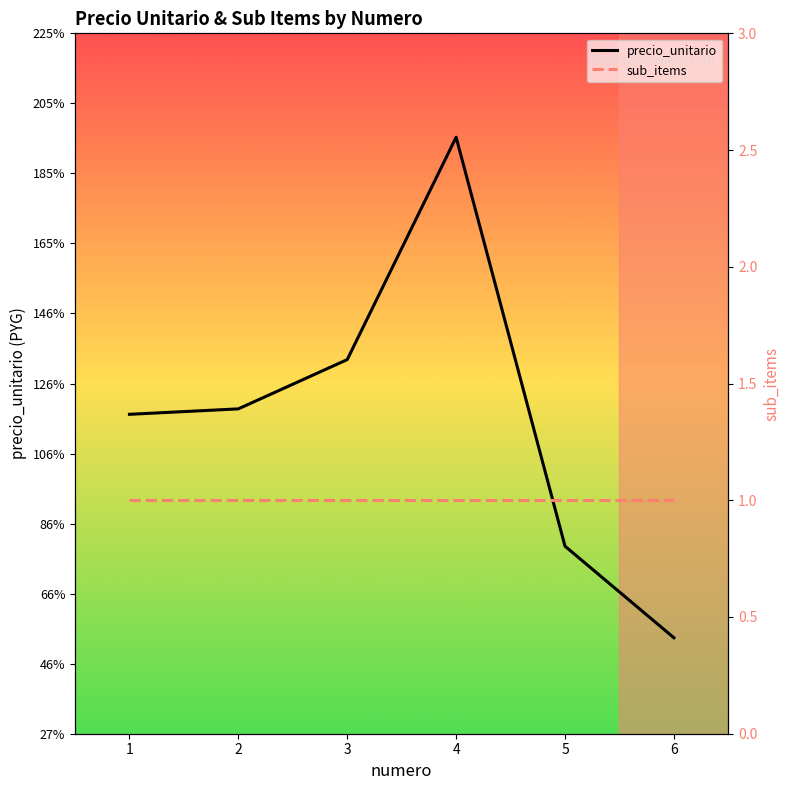

True or false: sub_items has a value of 1 at 1.

True